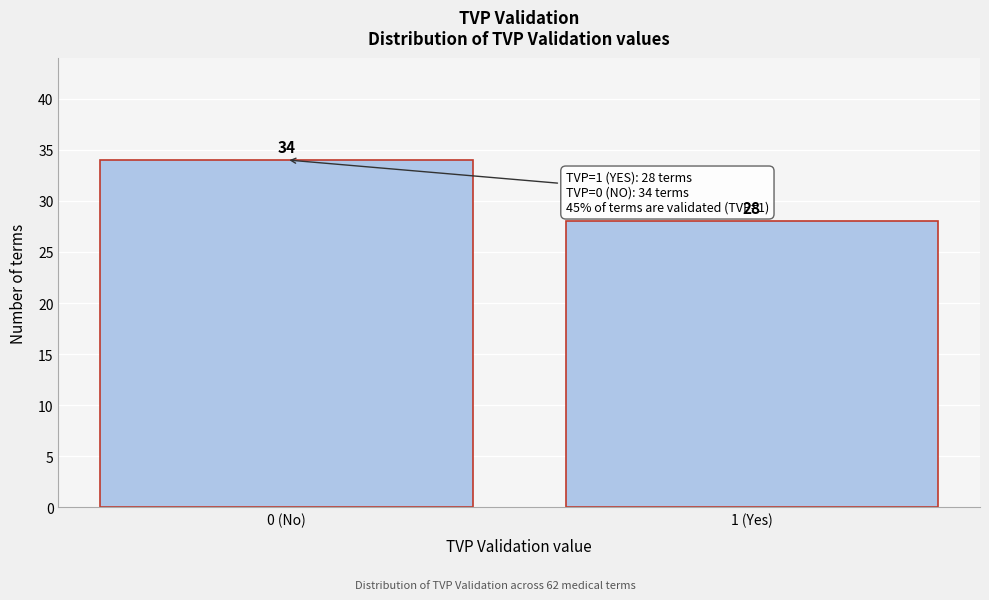

Reading left to right, what are all the values shown in this chart?

0 (No)=34	1 (Yes)=28